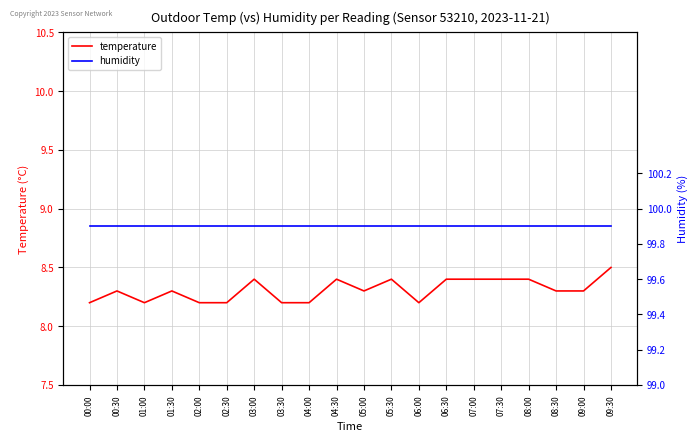

Between 08:30 and 00:00, which is larger?

08:30